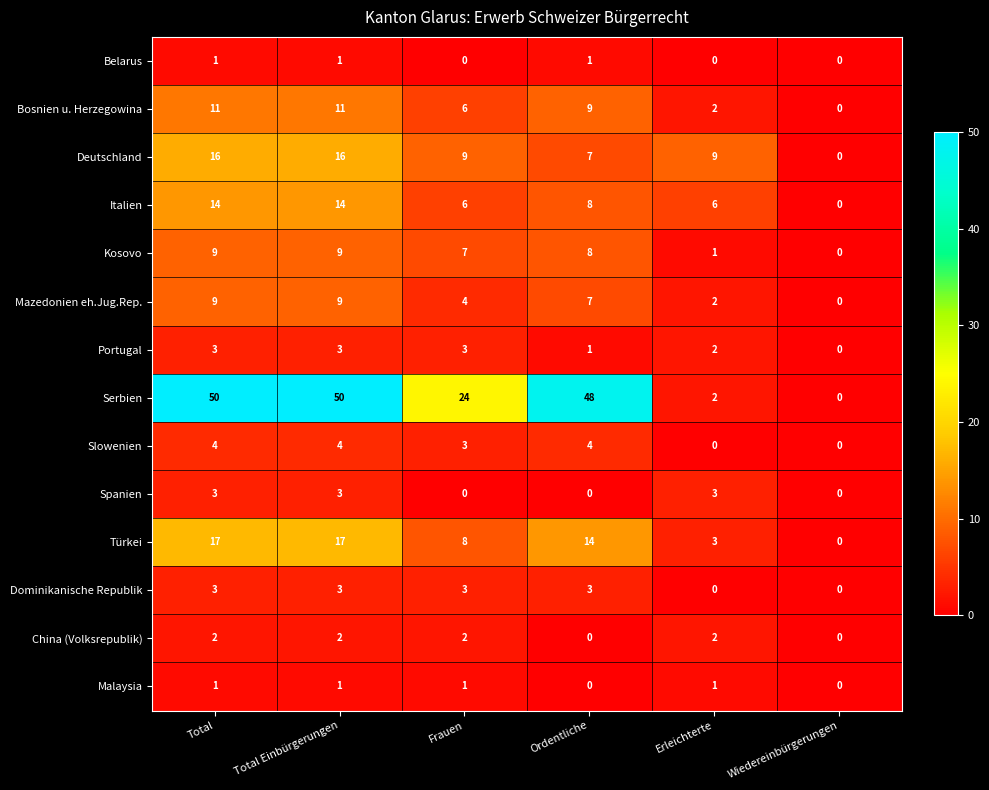

Which series has the widest spread of values?

Serbien